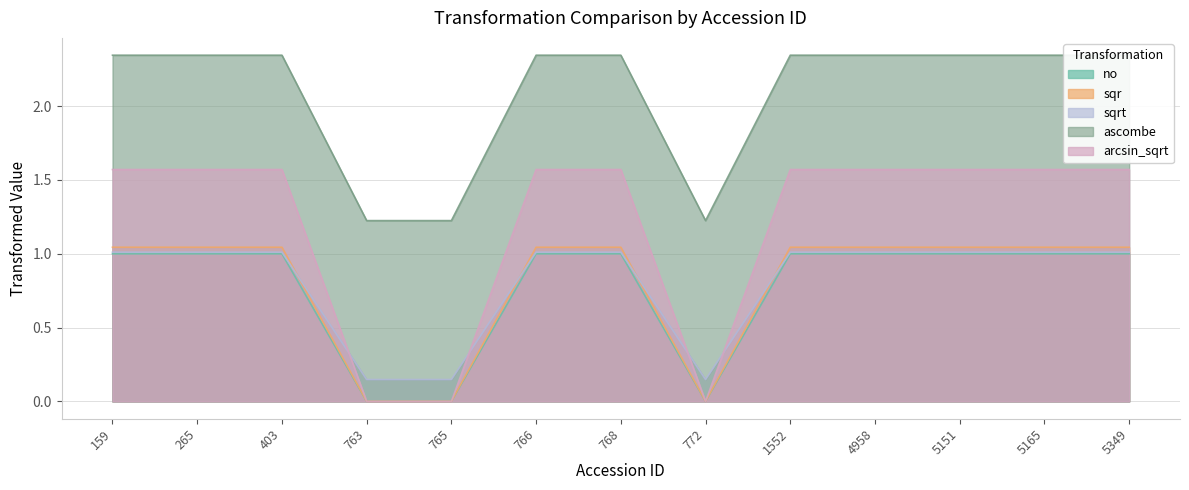

True or false: ascombe has a value of 1.2 at 772.

True